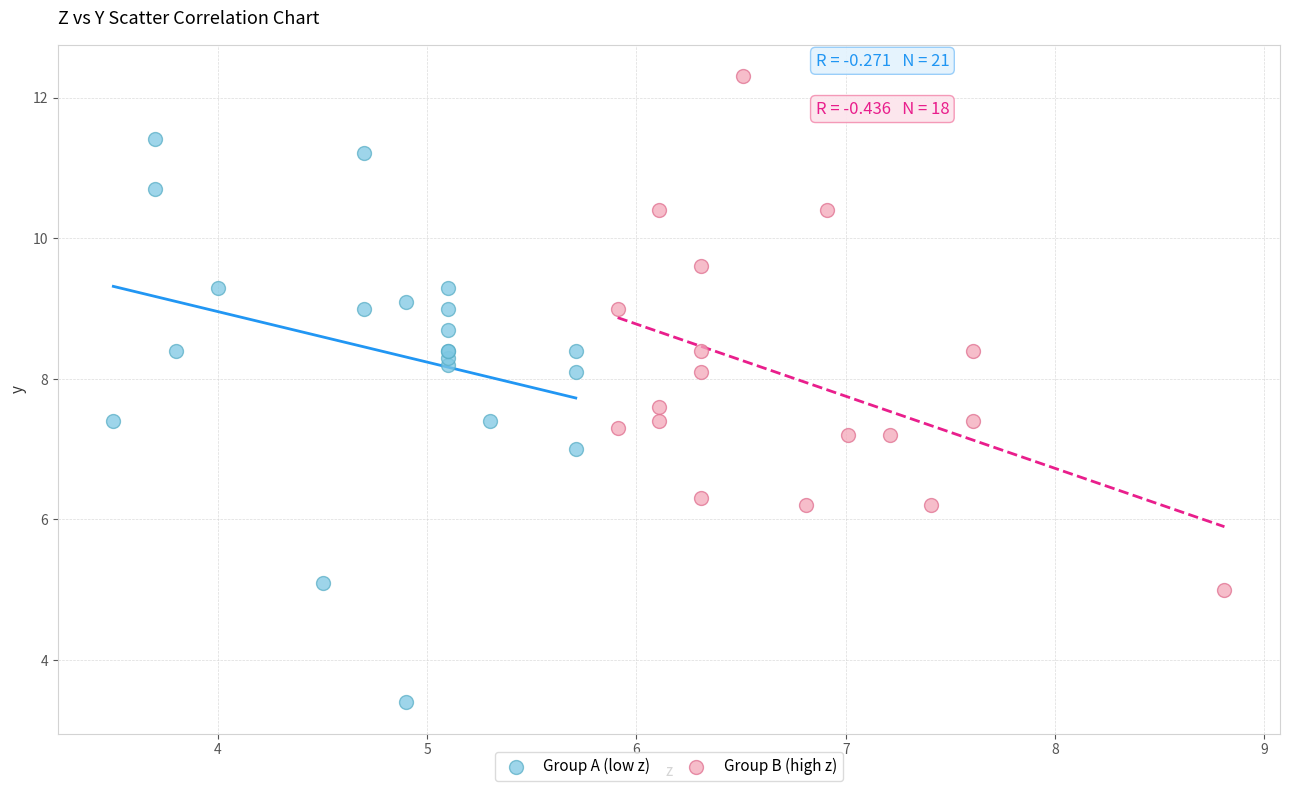

What are all the series names shown in the legend?

Group A (low z), Group B (high z)